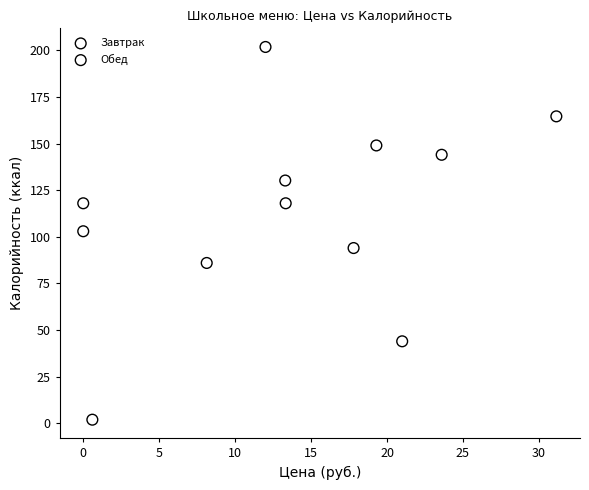

Which series reaches the maximum Y coordinate?

Завтрак